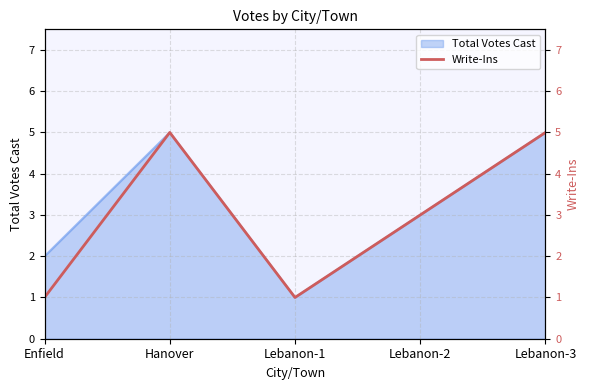

The value of Total Votes Cast at Hanover is 2. True or false?

False